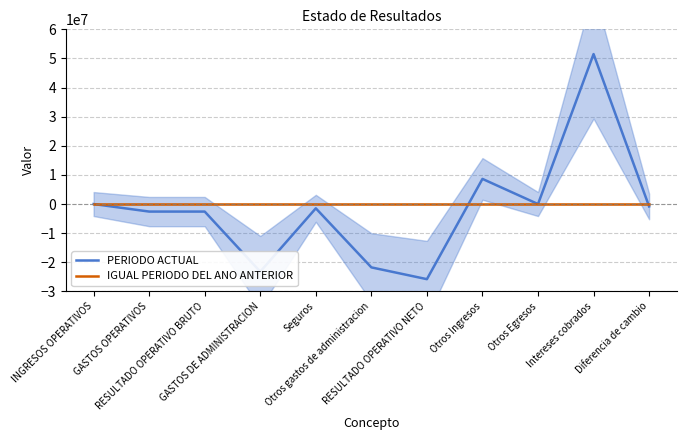

What position from the right is RESULTADO OPERATIVO NETO?

5